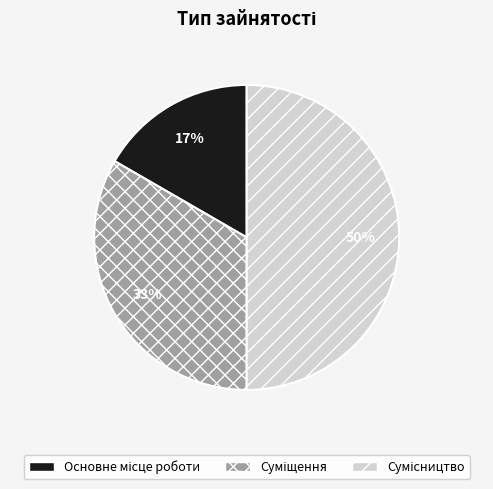

To the nearest percent, what is the average slice percentage?

33%